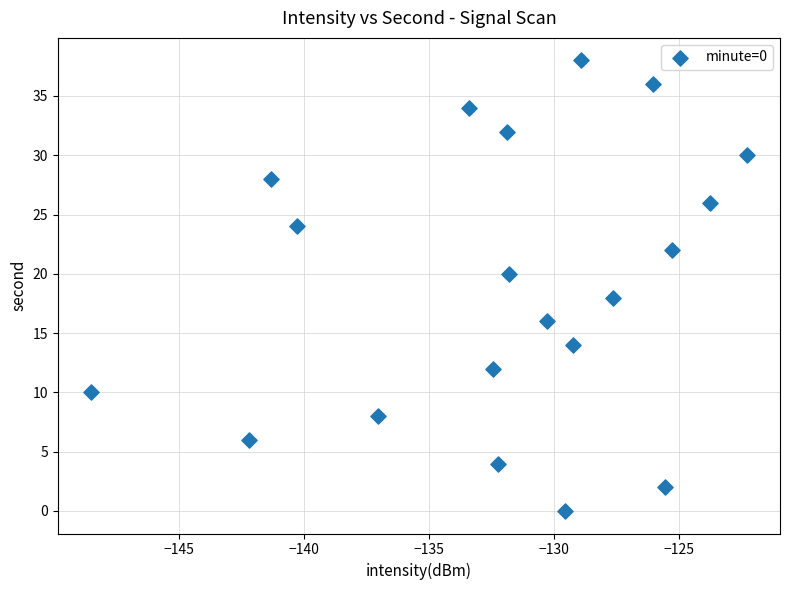

What is the range of Y values (max minus min)?

38